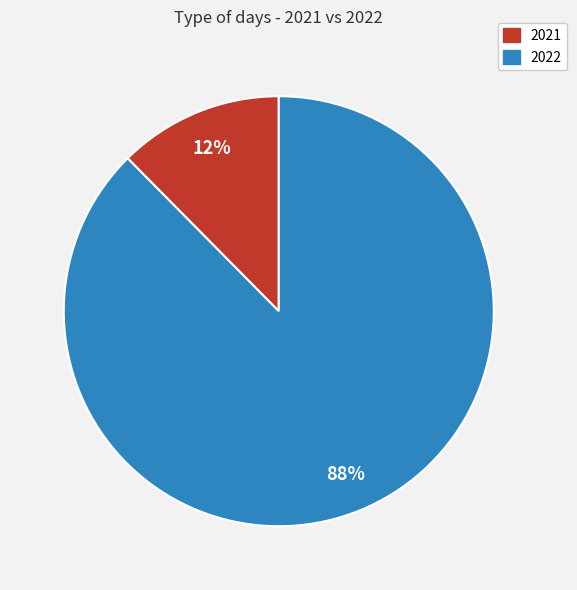

Count the number of slices in the pie.

2